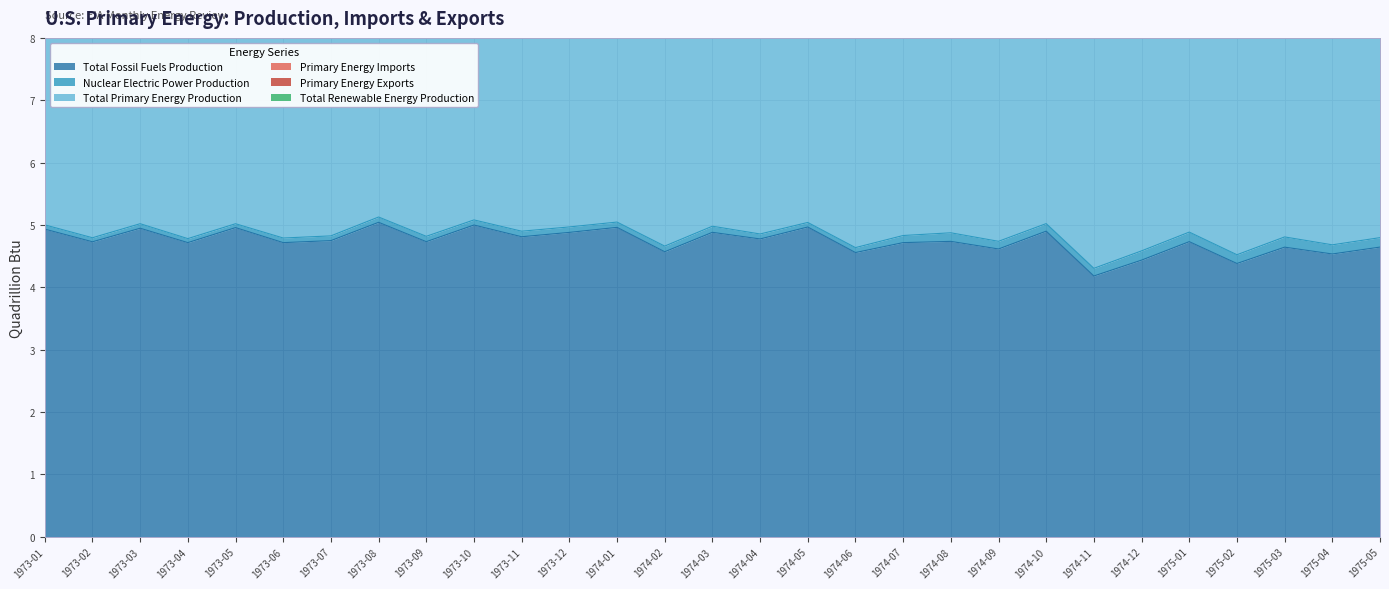

Which category has the highest value across all series?

1973-08